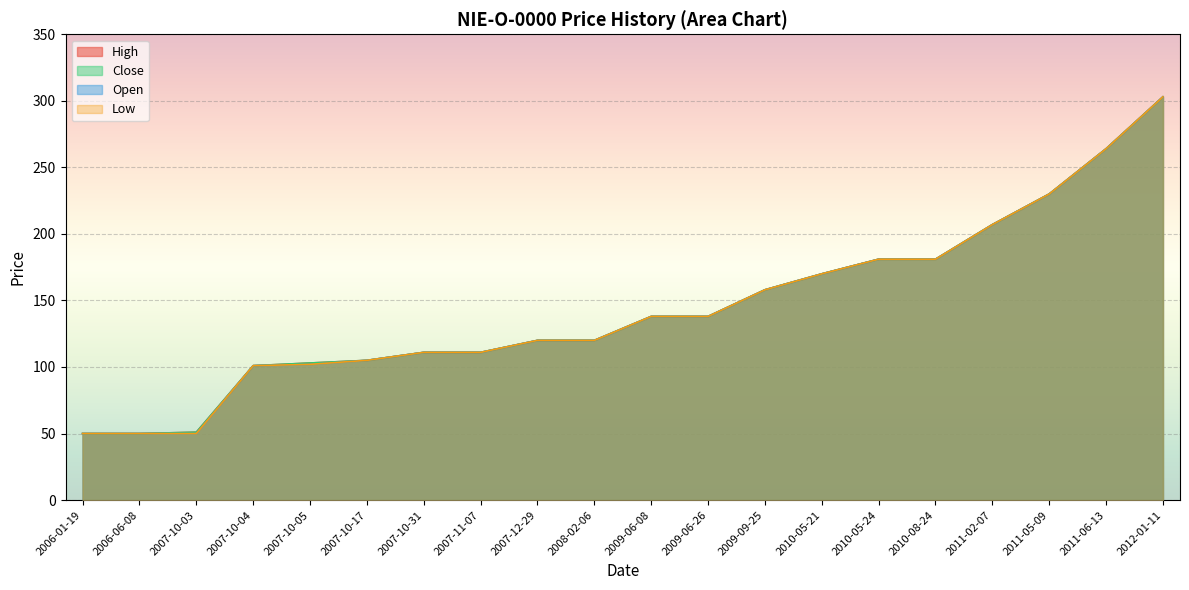

The High series shows 58 at 2007-10-05. True or false?

False